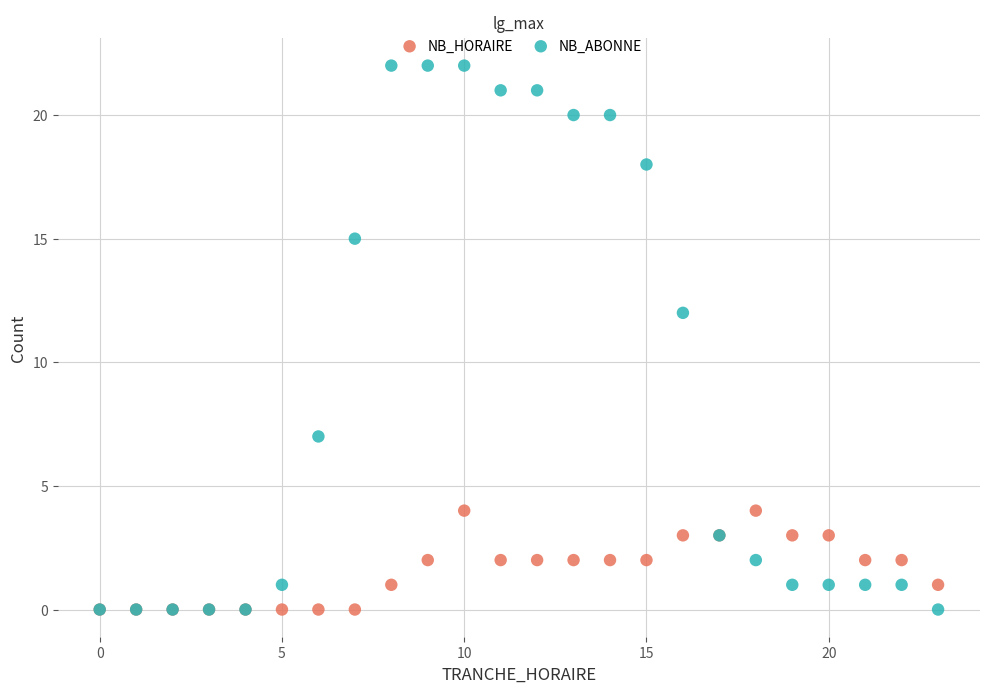

In the NB_ABONNE series, what Y value is closest to 11?

12